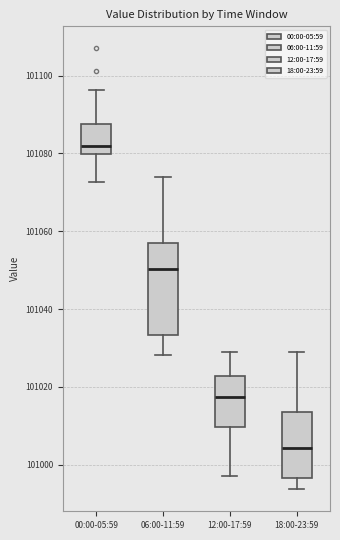

Reading left to right, read every box against the y-axis: the position of its median line, the range the box covers, and the ends of its whiskers. The values are not printed on the chart, so give them approximately, as read against the axis.

00:00-05:59: median 101082, box 101080 to 101088, whiskers 101072 to 101096
06:00-11:59: median 101050, box 101034 to 101058, whiskers 101028 to 101074
12:00-17:59: median 101018, box 101010 to 101022, whiskers 100998 to 101030
18:00-23:59: median 101004, box 100996 to 101014, whiskers 100994 to 101030